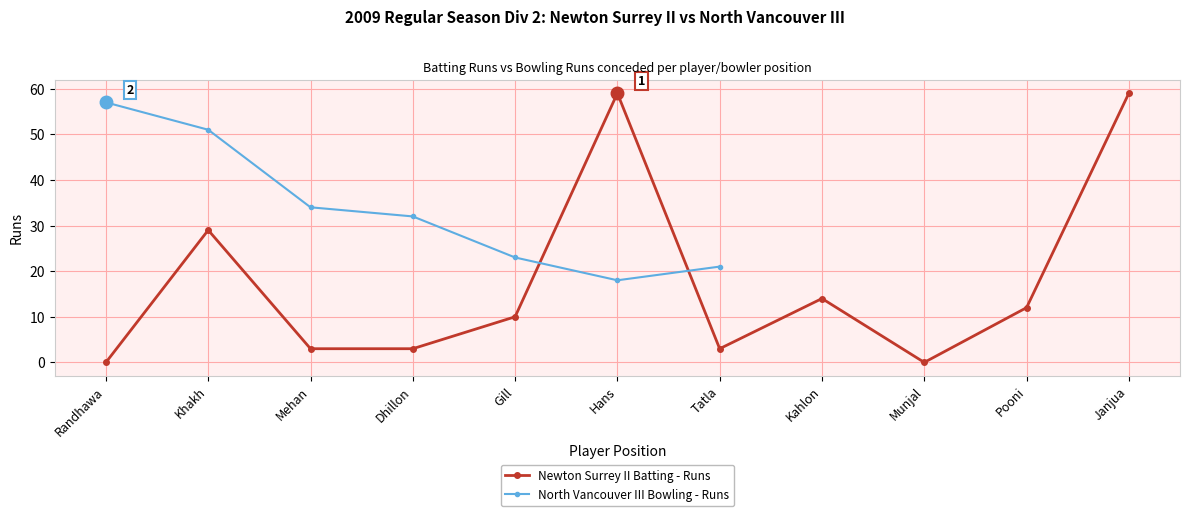

Reading right to left, what are all the values shown in this chart?

59	12	0	14	3	59	10	3	3	29	0